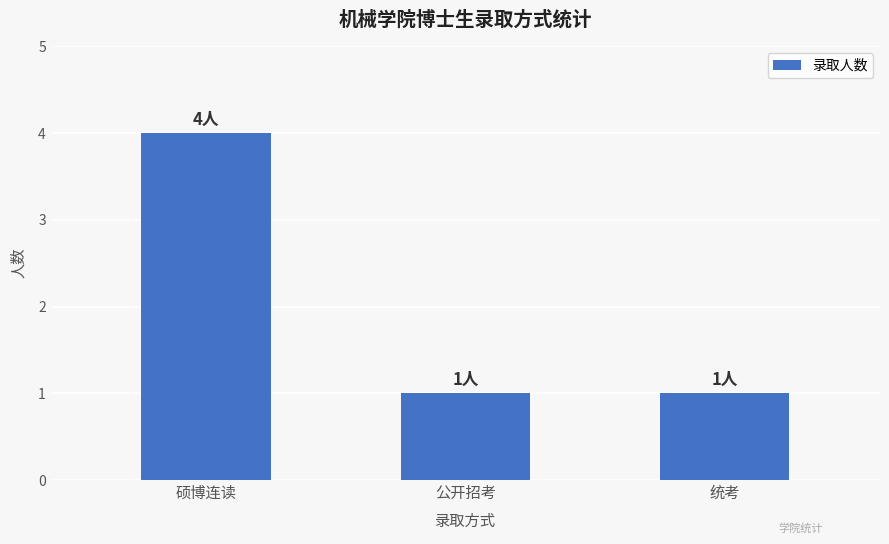

Are the bars grouped side by side (vs. stacked)?

No